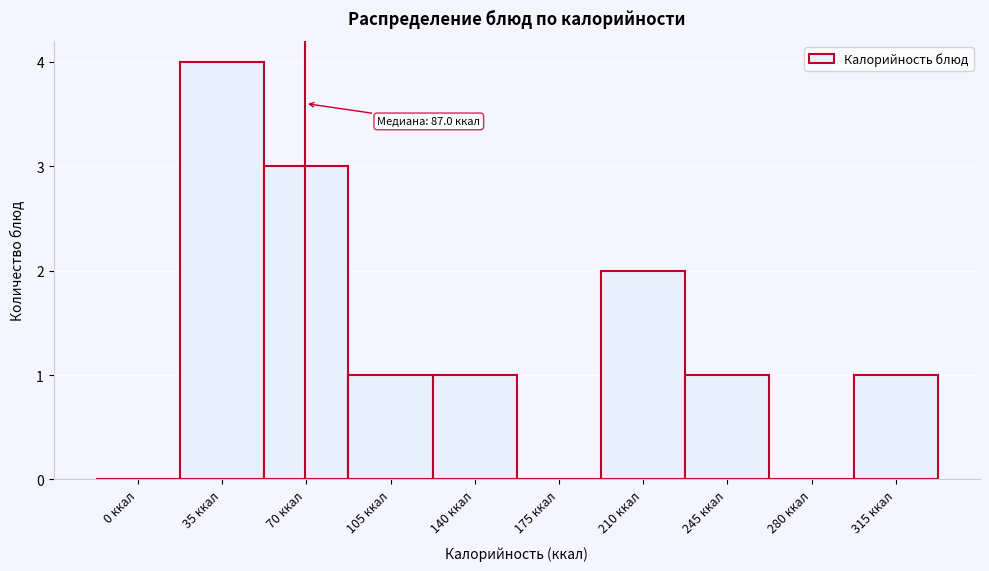

Reading right to left, extract all data points from this chart.

315 ккал=1	280 ккал=0	245 ккал=1	210 ккал=2	175 ккал=0	140 ккал=1	105 ккал=1	70 ккал=3	35 ккал=4	0 ккал=0